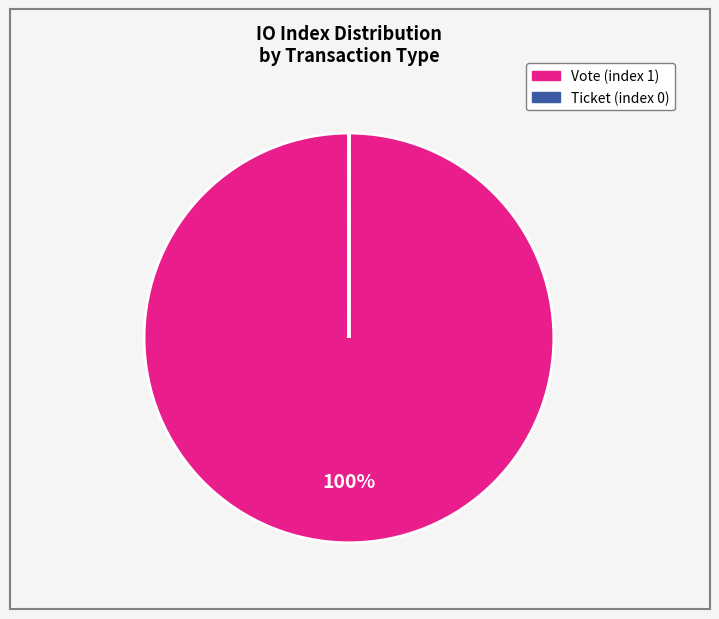

Which category has the biggest portion of the pie?

Vote (index 1)